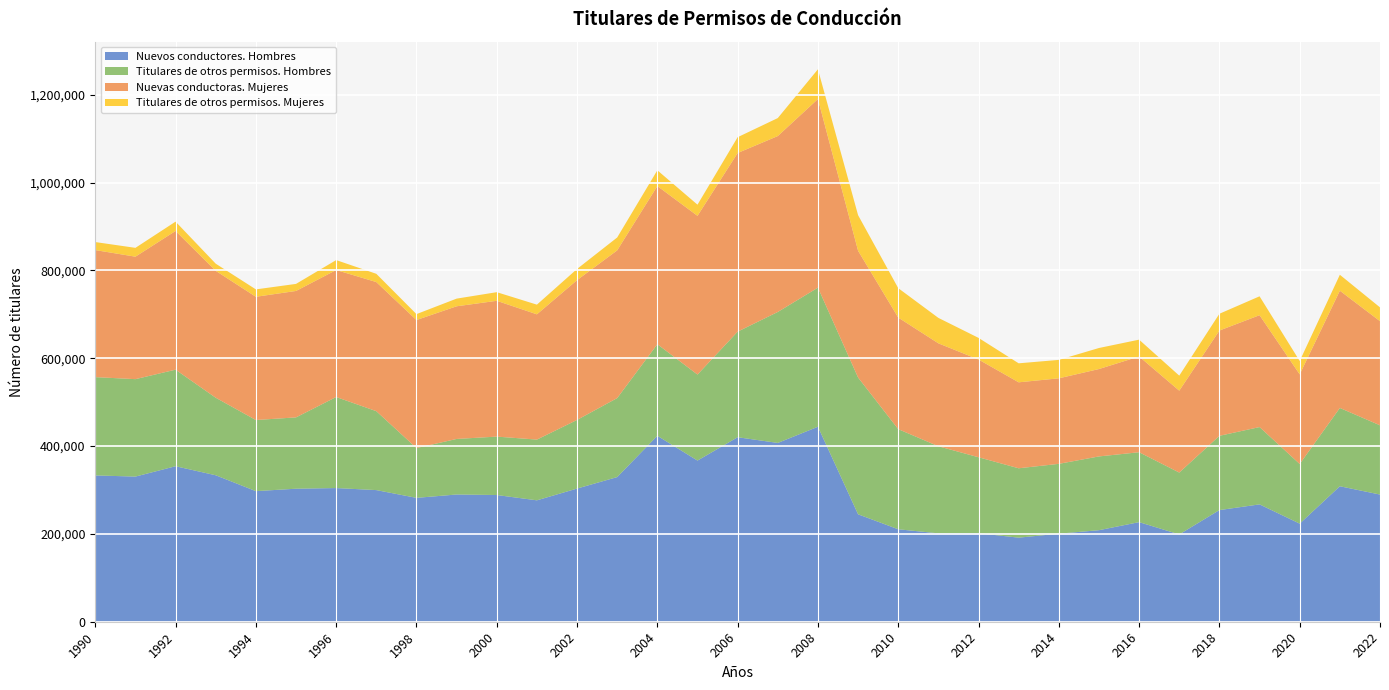

Reading left to right, what are all the values shown in this chart?

Nuevos conductores. Hombres: 333135	330502	354082	333486	297373	302880	304386	299734	282054	289705	288523	276432	303231	329377	423386	366947	420133	407113	443972	244637	210553	201283	201579	191431	200495	208446	226777	198834	254234	267210	223351	308487	289569
Titulares de otros permisos. Hombres: 223818	221851	219859	176552	161920	162411	207271	179733	113433	126481	133008	138289	156267	179864	208531	195840	240368	298220	316765	311446	227953	198267	172929	157983	159011	167960	159162	140818	169079	176059	135825	178293	157672
Nuevas conductoras. Mujeres: 289281	278850	315843	288956	280604	287863	289172	293923	291470	302062	309212	285214	318277	336342	360145	361396	406762	400507	429450	288552	254064	234364	222573	195707	194713	198950	218016	186428	239721	254717	204056	266949	237117
Titulares de otros permisos. Mujeres: 18281	20119	21232	16295	16841	16087	22652	18816	13473	17461	19648	22058	25454	29361	35891	25426	35995	40986	67714	81090	66995	57930	49252	43306	41977	47927	38328	34263	38205	42992	30457	36305	31397